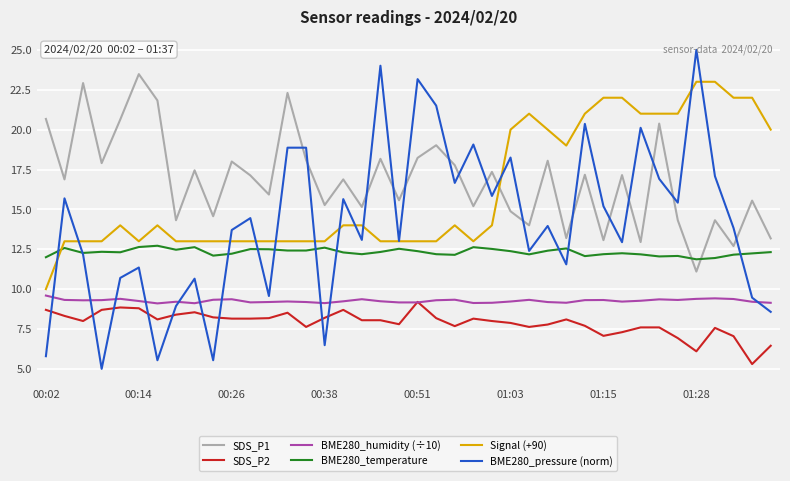

What is the smallest value displayed?

5.0